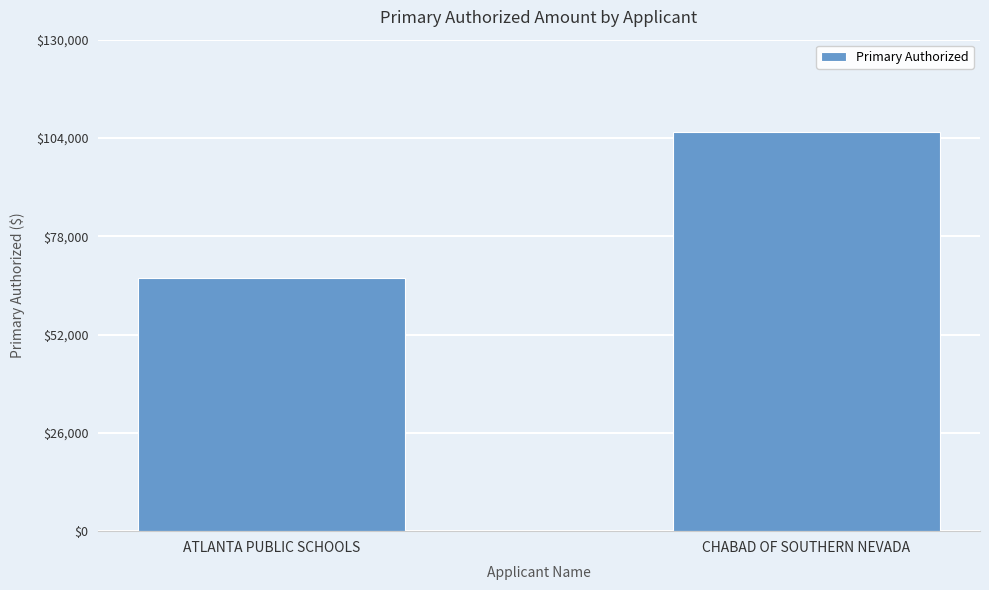

Are the bars grouped side by side (vs. stacked)?

No